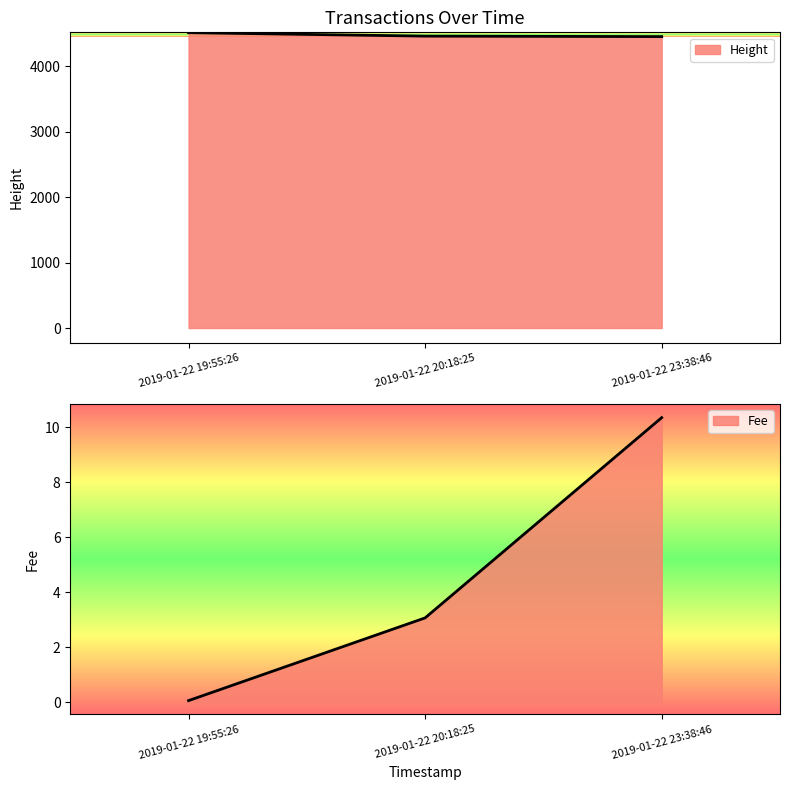

What is the difference between the highest and lowest values at 2019-01-22 19:55:26?

4508.9